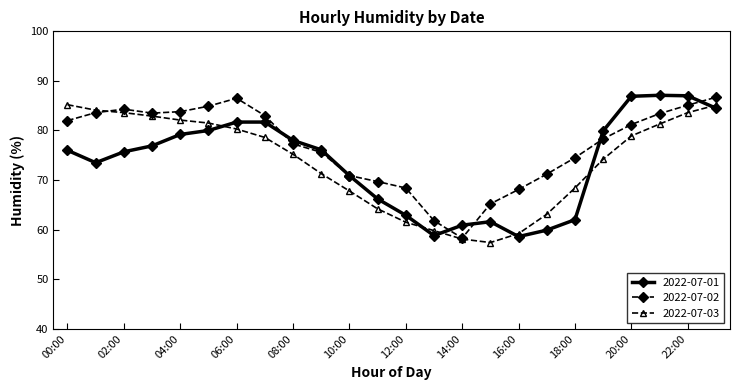

What is the value of the 2022-07-03 point at the 6th from the left?

81.5